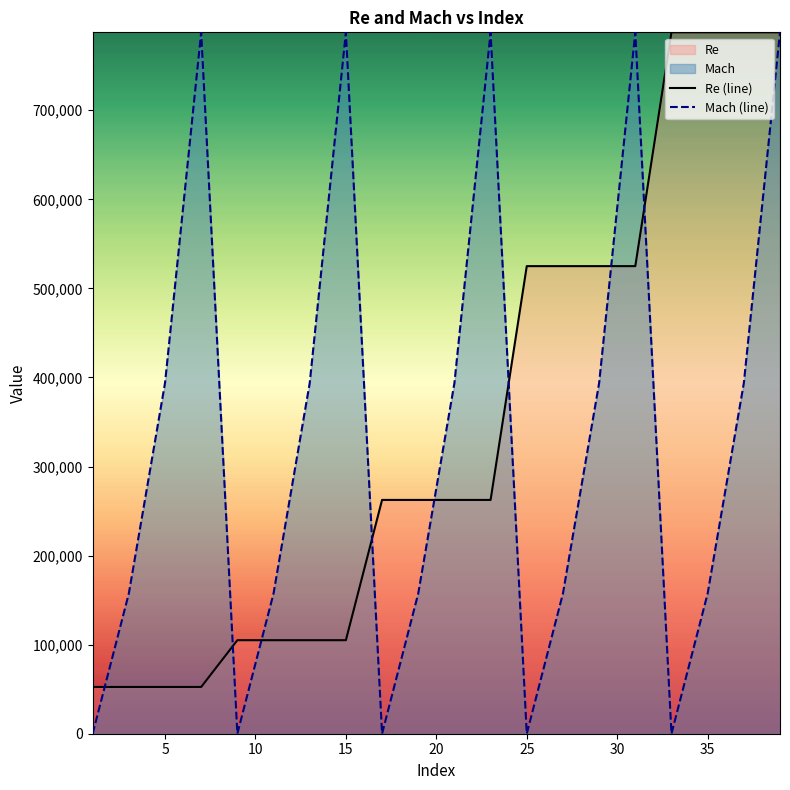

What is the highest value of the Mach (line) series?

787500